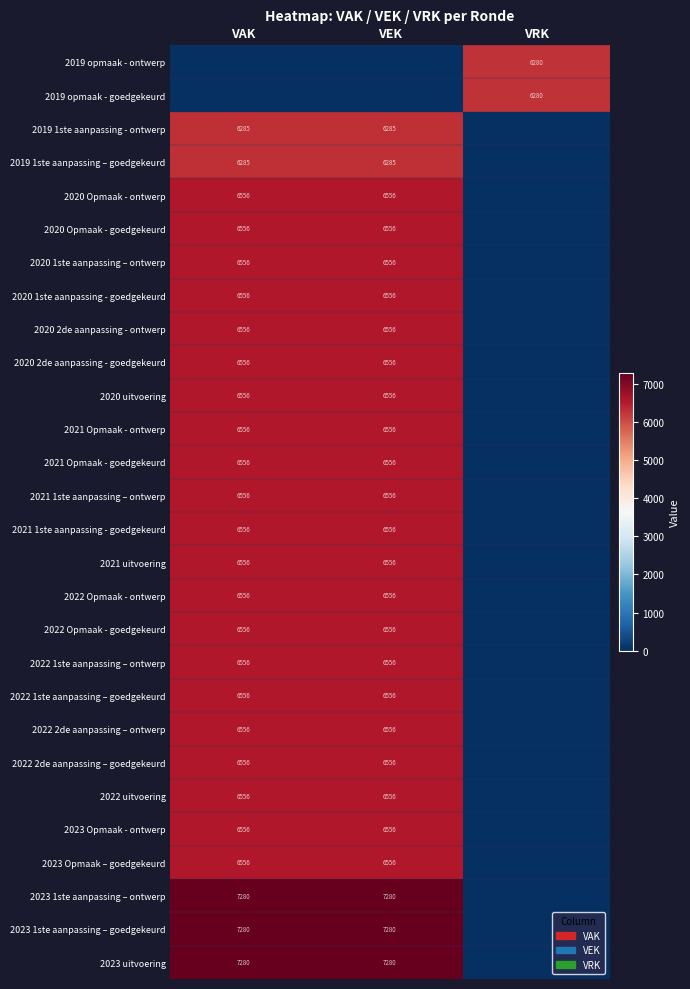

What is the total value across all series at VRK?

12560